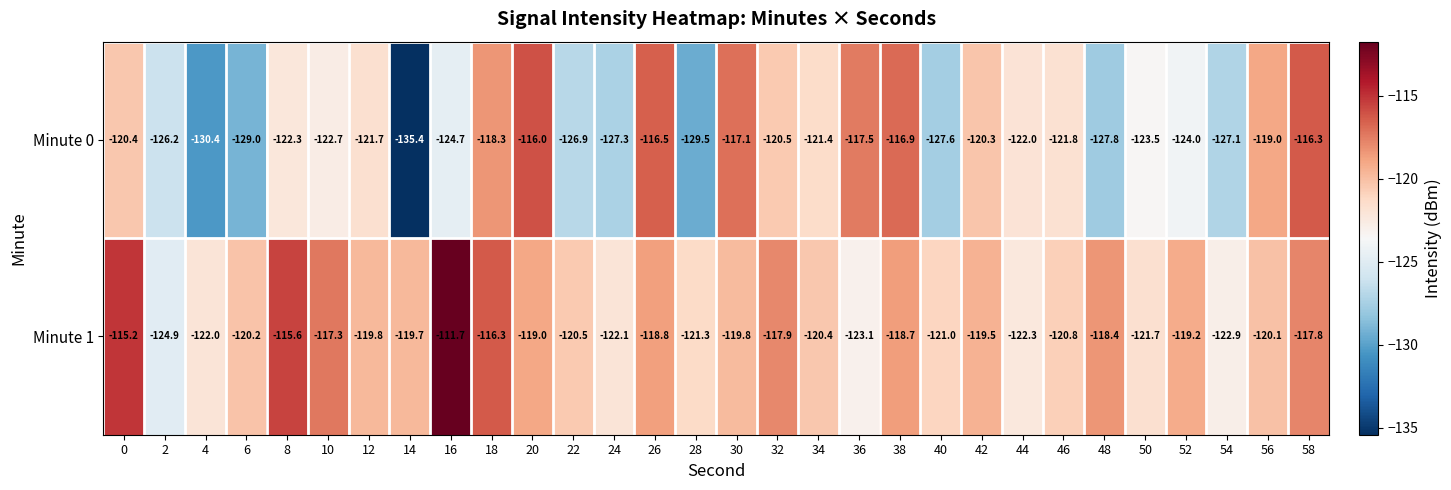

At which category is the sum across all series the highest?

58